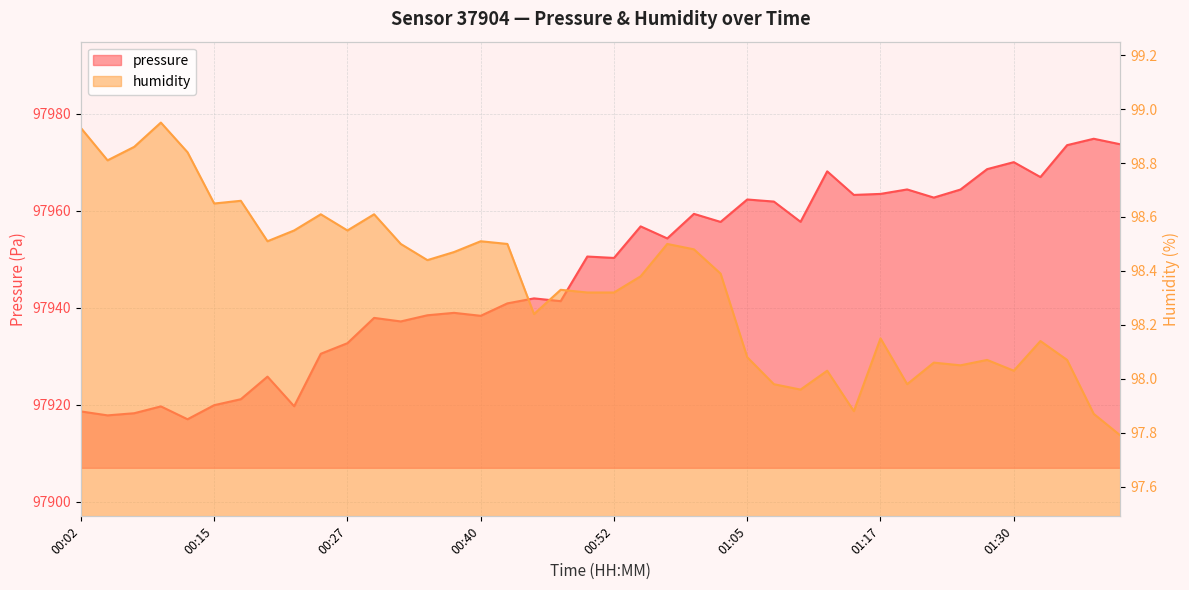

How many data points in humidity are above 98?

34